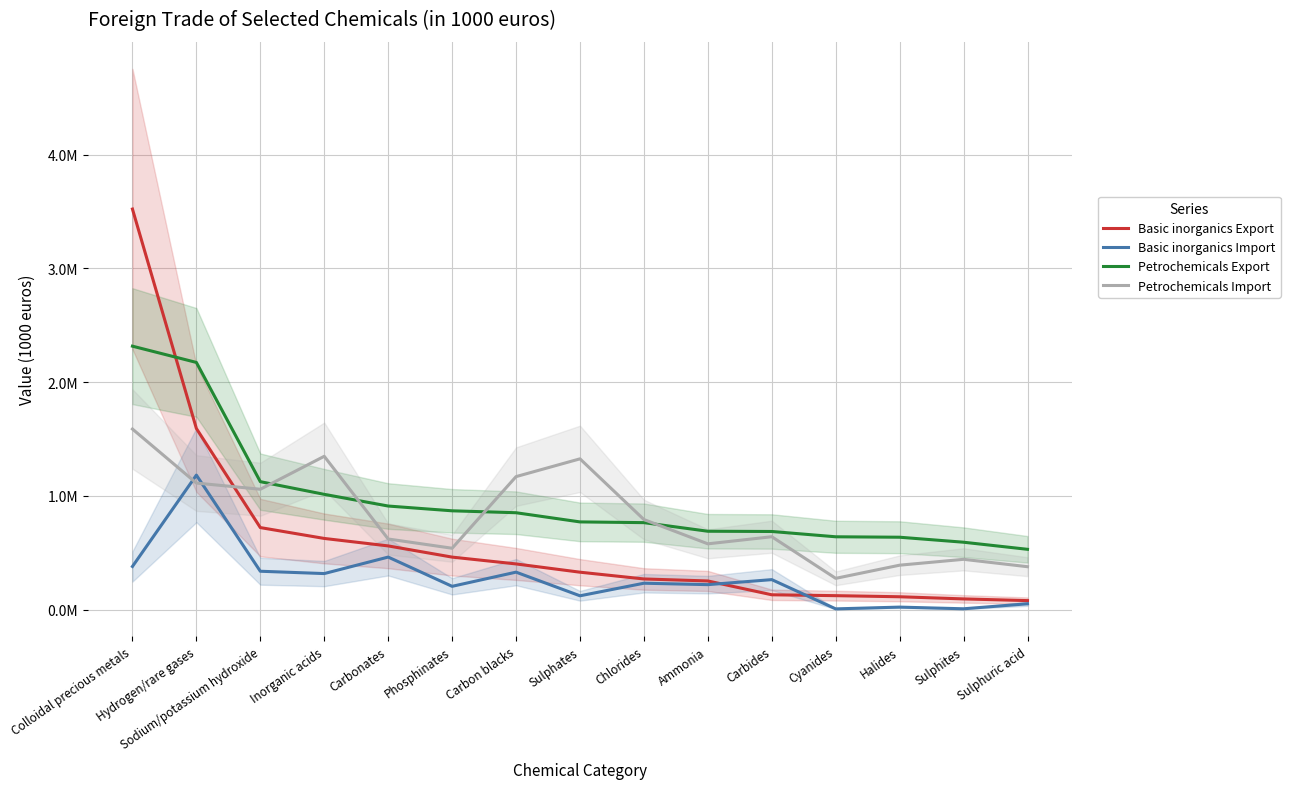

What is the value of the Petrochemicals Export point at the 7th from the left?

851889